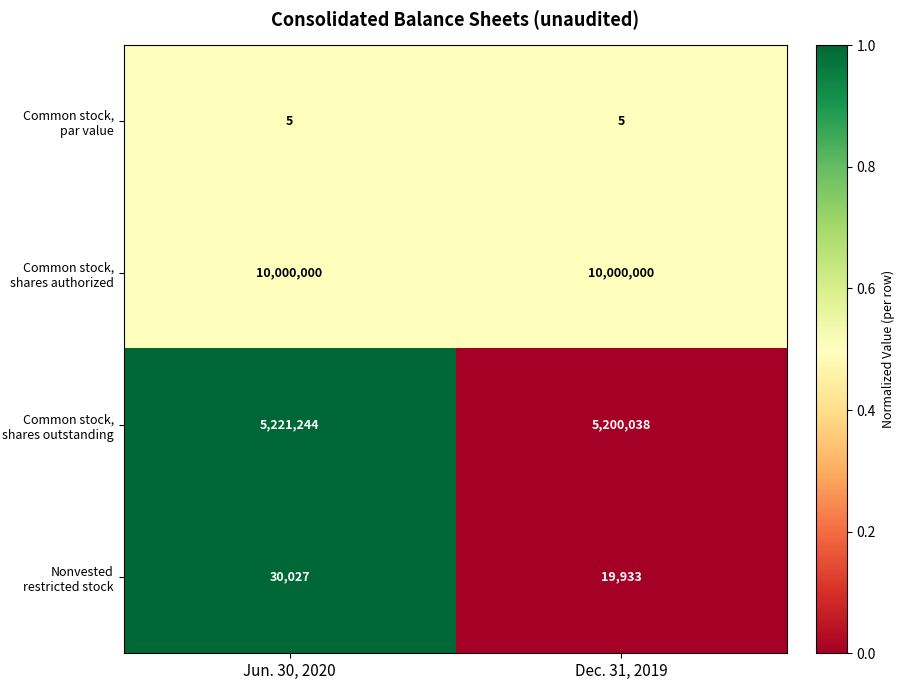

Reading left to right, list all the values displayed in this chart.

Common stock, par value: Jun. 30, 2020=5	Dec. 31, 2019=5
Common stock, shares authorized: Jun. 30, 2020=10000000	Dec. 31, 2019=10000000
Common stock, shares outstanding: Jun. 30, 2020=5221244	Dec. 31, 2019=5200038
Nonvested restricted stock: Jun. 30, 2020=30027	Dec. 31, 2019=19933